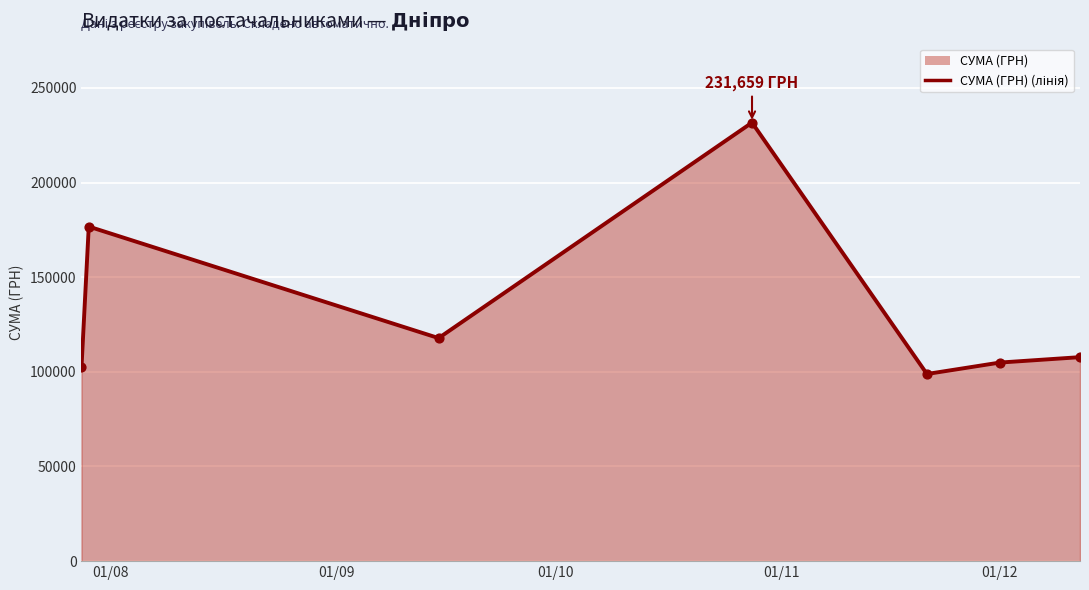

What is the smallest value displayed?

98859.0